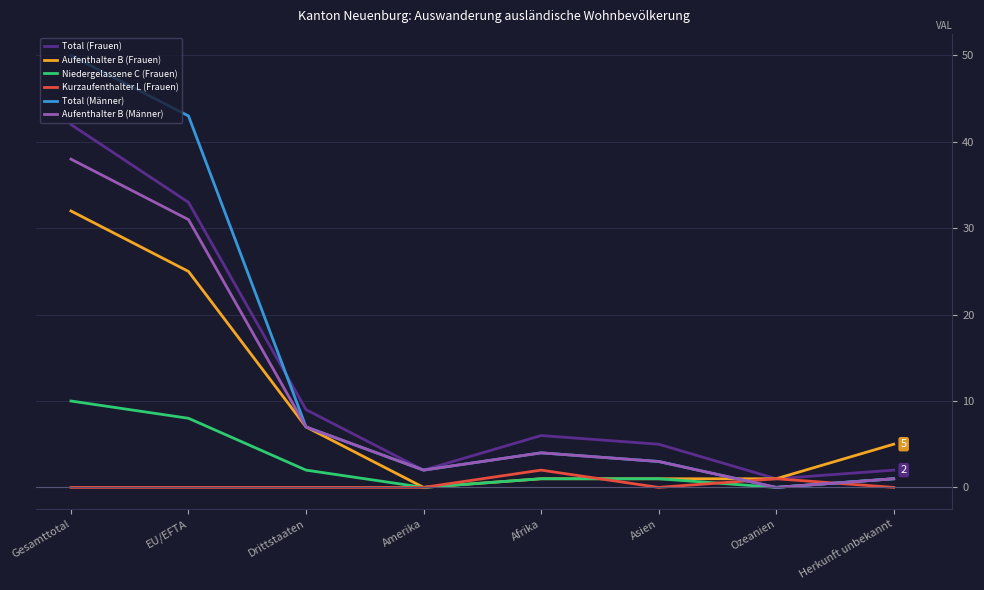

What is the value of the Aufenthalter B (Frauen) point at the 2nd from the left?

25